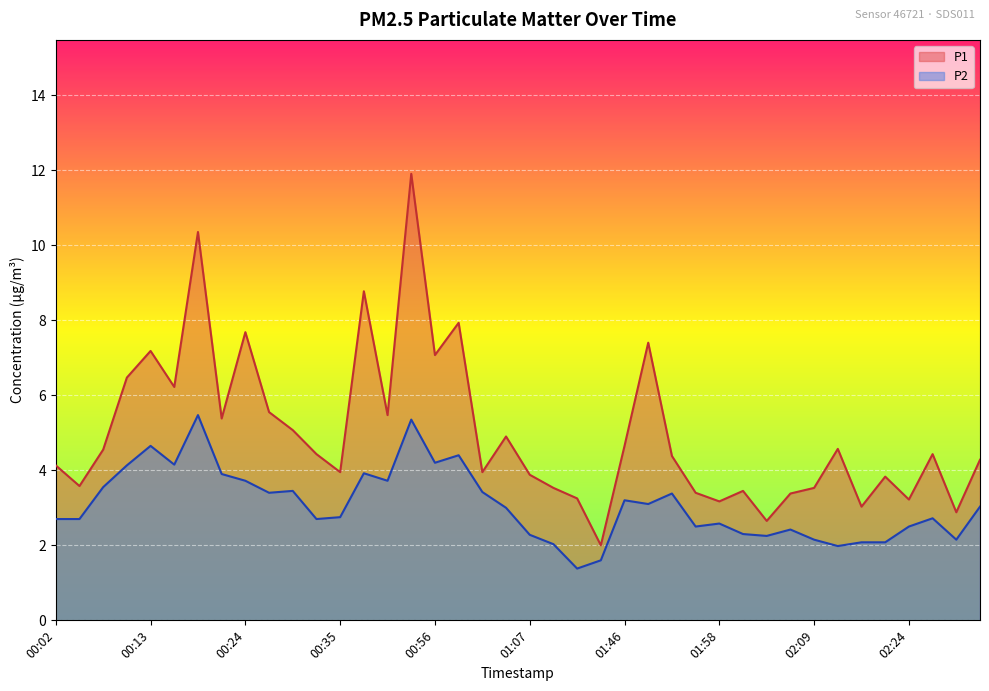

At which label does P2 first exceed 3?

00:08